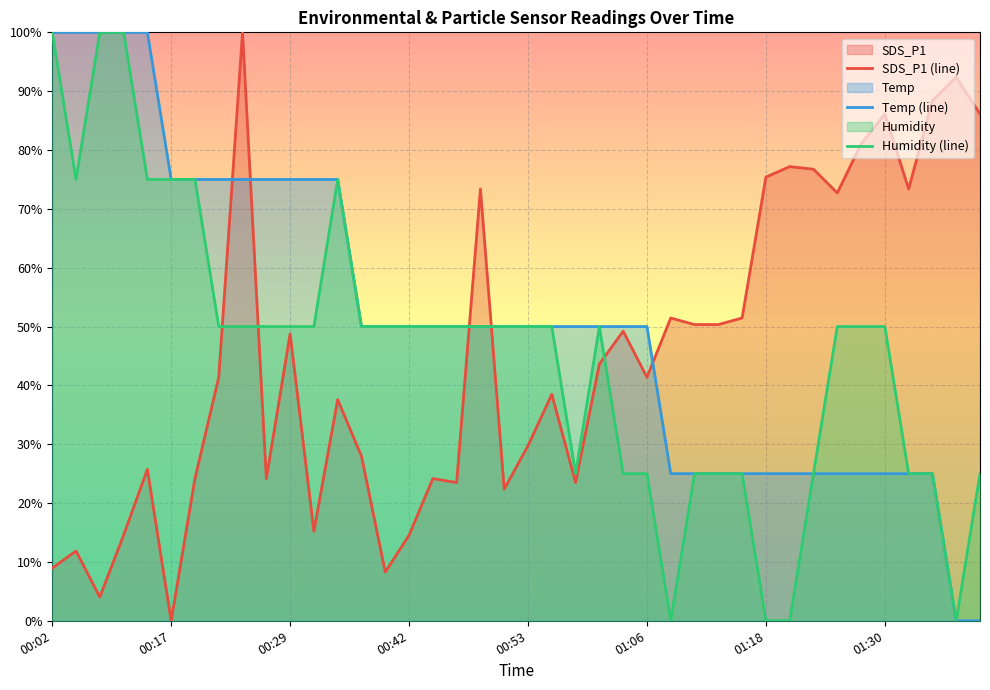

True or false: Temp (line) and SDS_P1 (line) cross at least once.

True